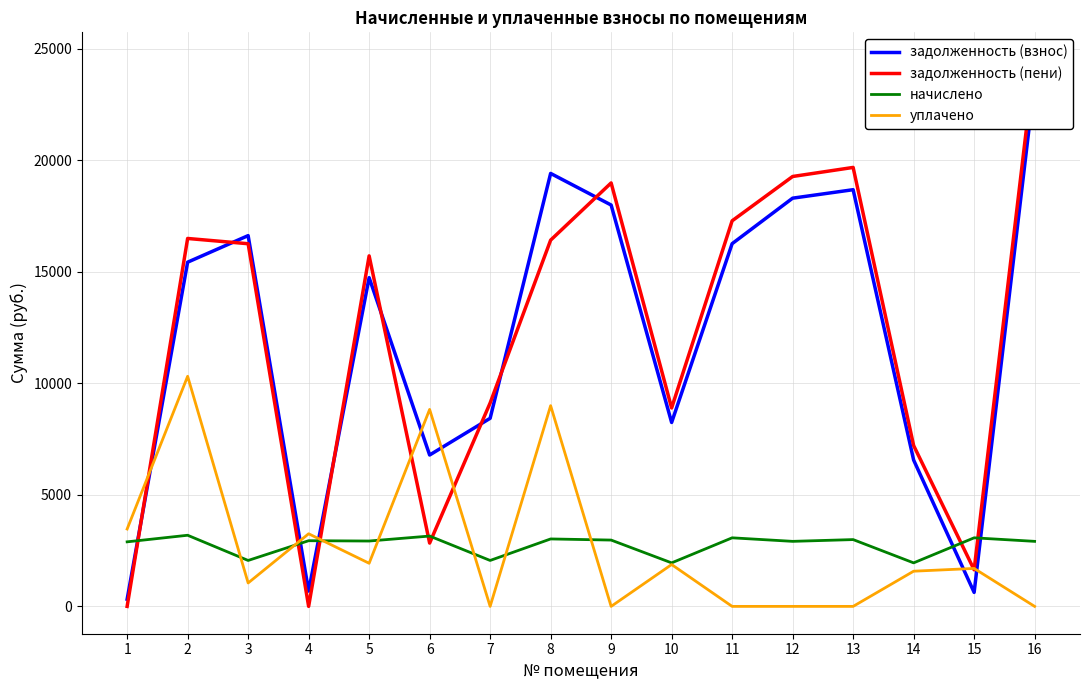

Which category has the highest value across all series?

16